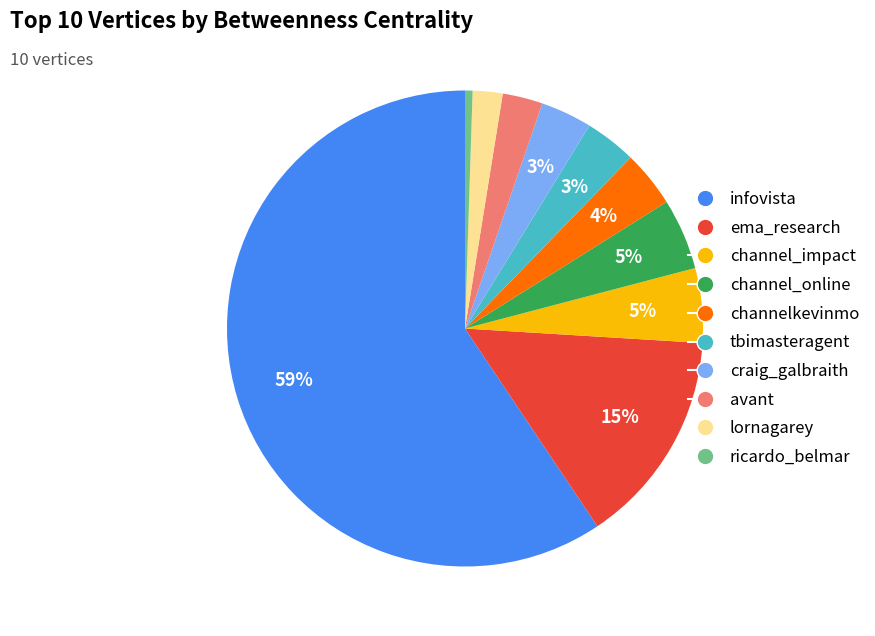

Approximately how many times larger is the value at channel_online compared to channel_impact?

1.0